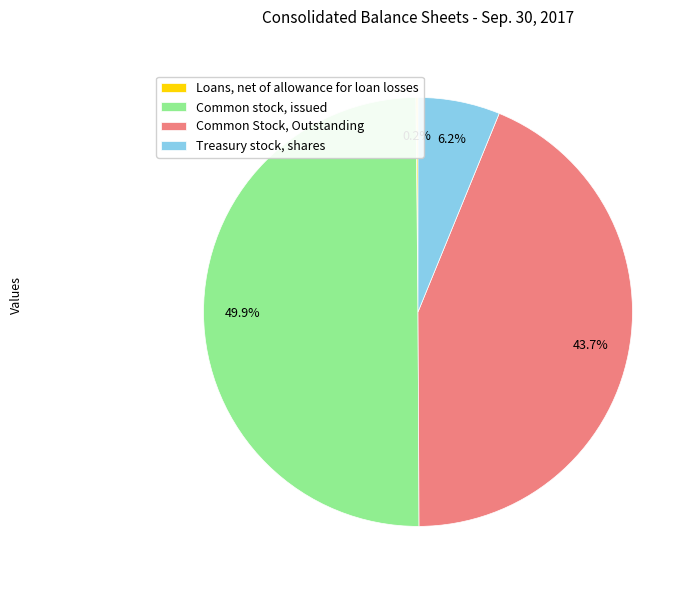

Does Common Stock, Outstanding represent more than half of the total?

No